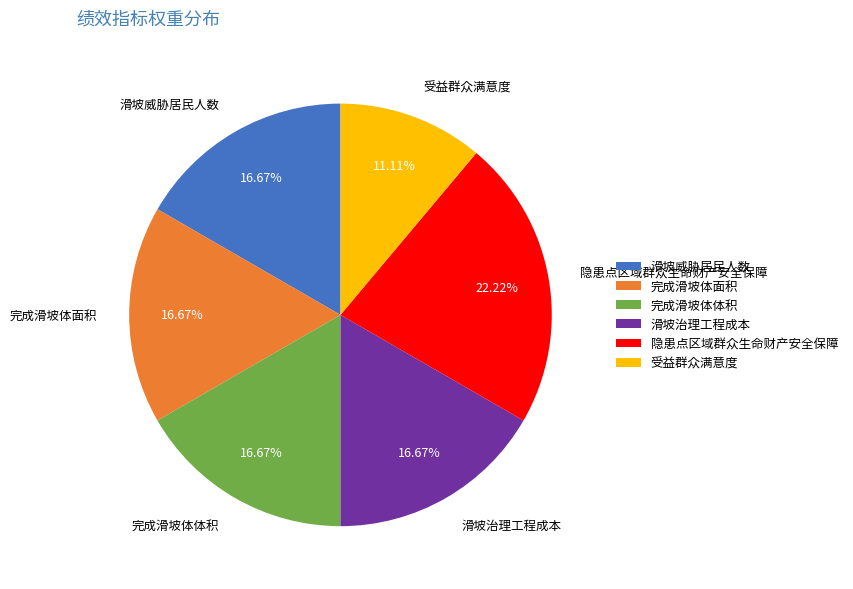

Do 滑坡威胁居民人数 and 隐患点区域群众生命财产安全保障 together represent more than half of the pie?

No